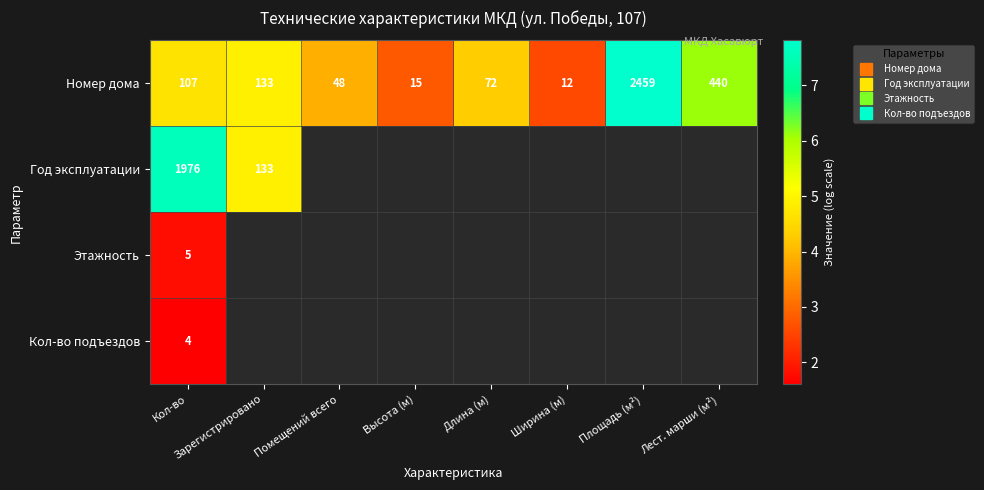

Between Площадь (м²) and Лест. марши (м²), which is larger?

Площадь (м²)